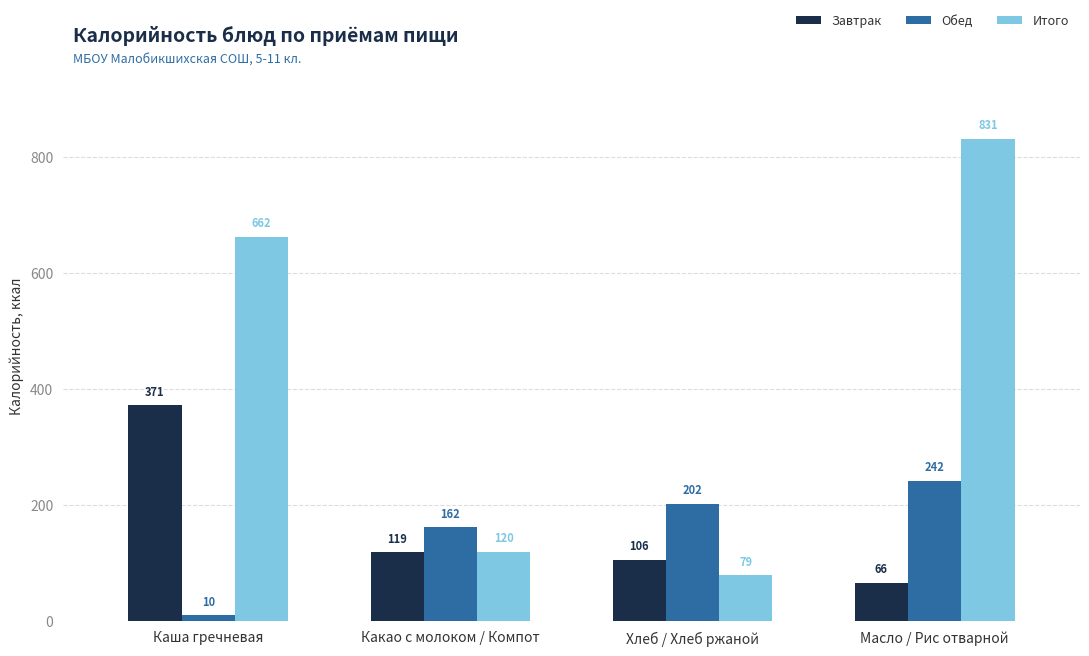

What position from the right is Масло / Рис отварной?

1